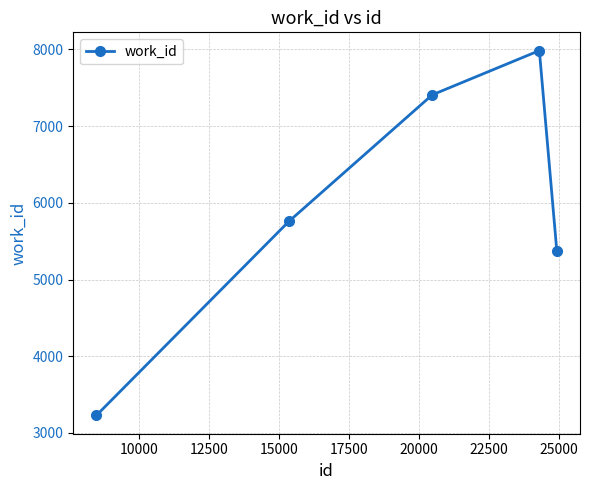

How many categories are shown in the chart?

5